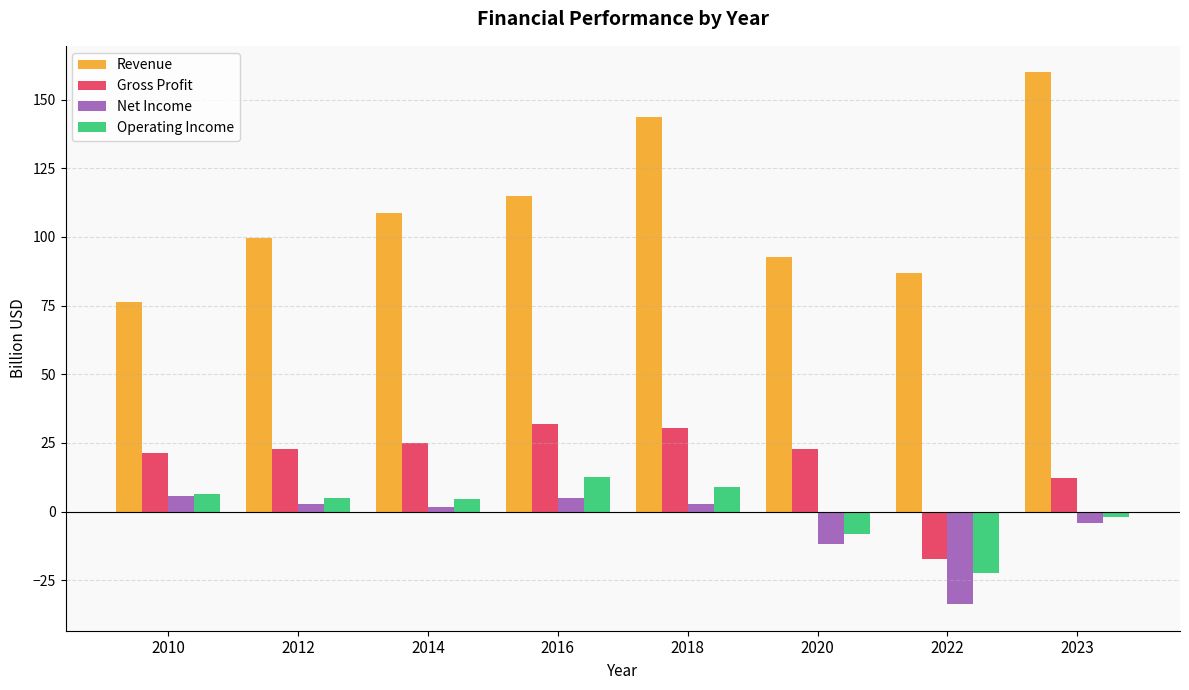

Where does the Net Income series first go above 2?

2010